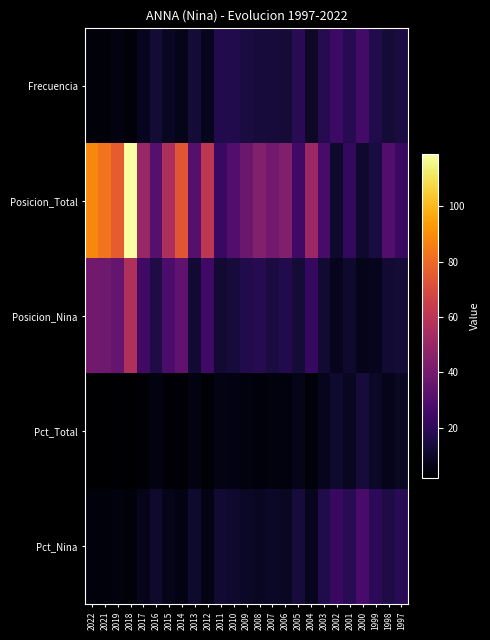

Between 2017 and 2000, which is larger?

2000